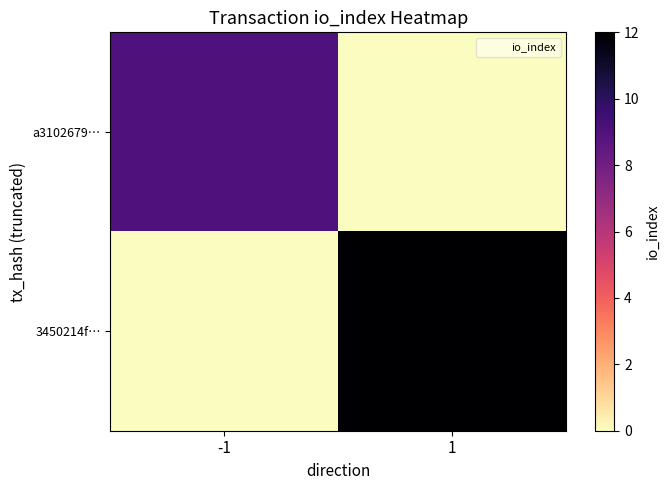

How many data points does each series have?

2